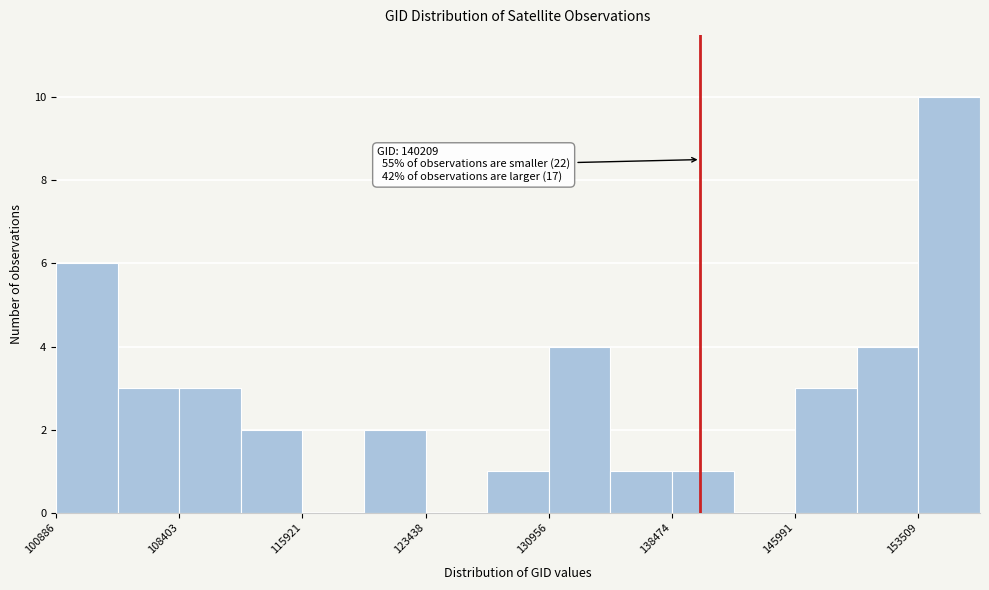

Read against the x-axis, roughly where is the centre of the tallest bar?

155000